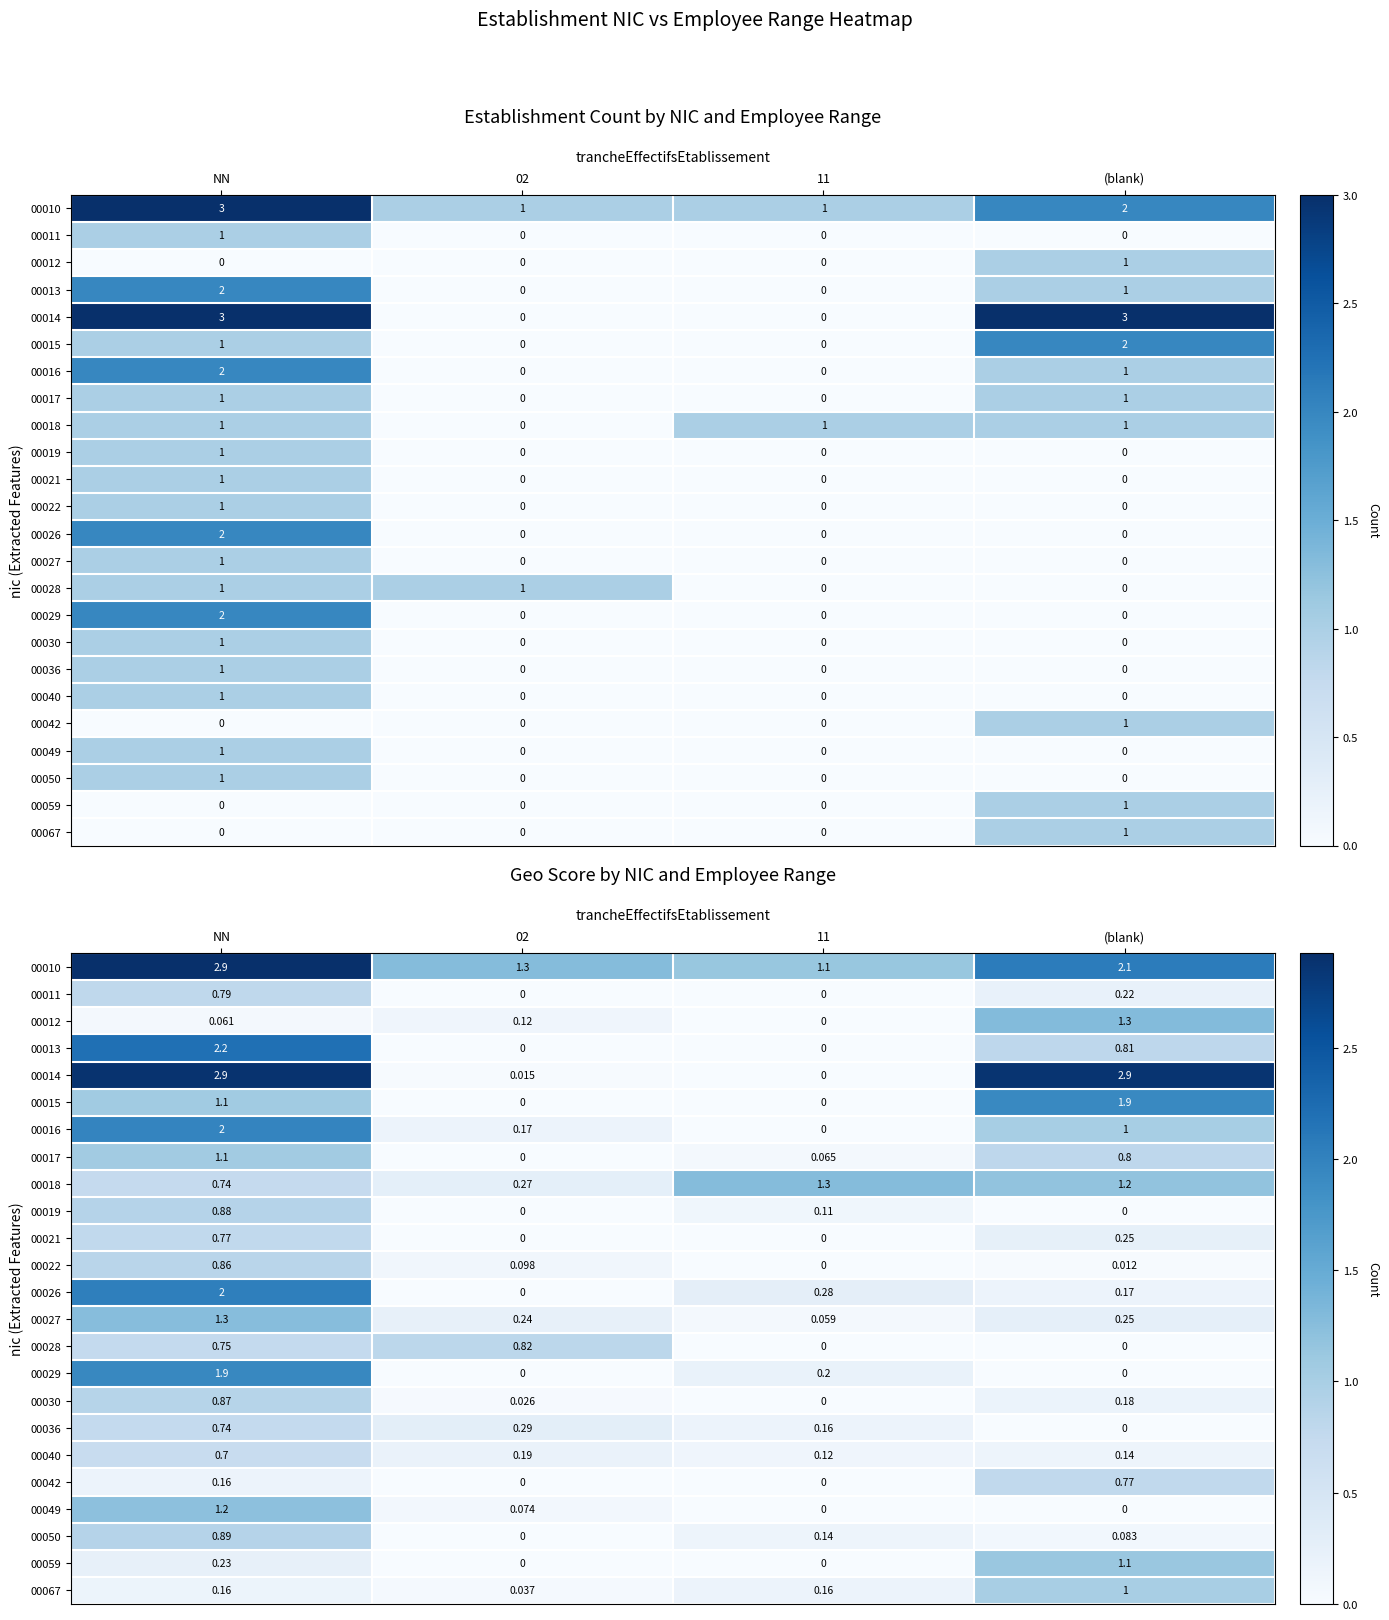

At which category is the sum across all series the highest?

NN